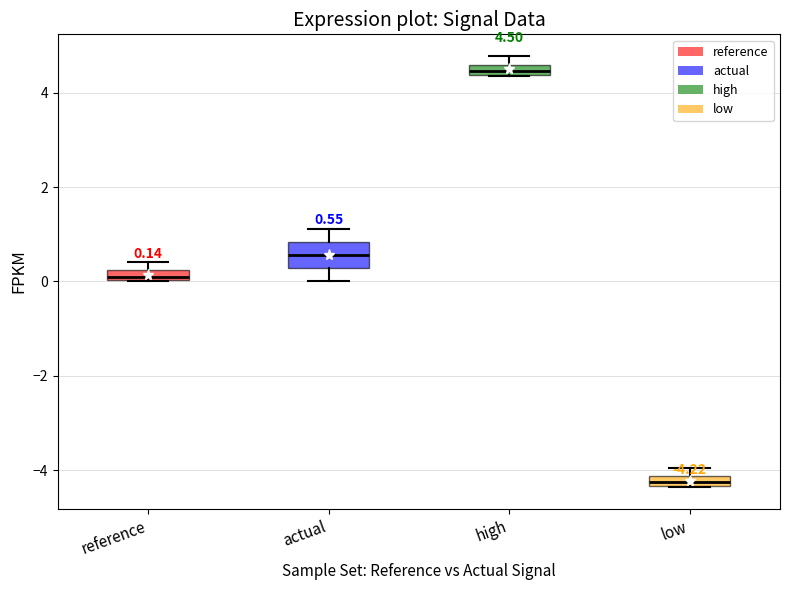

Which box's median line is the highest?

high